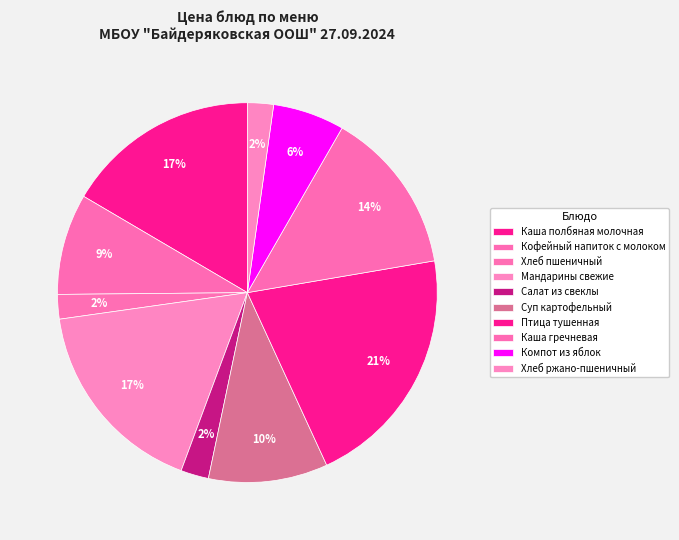

What is the largest slice in the pie chart?

Птица тушенная